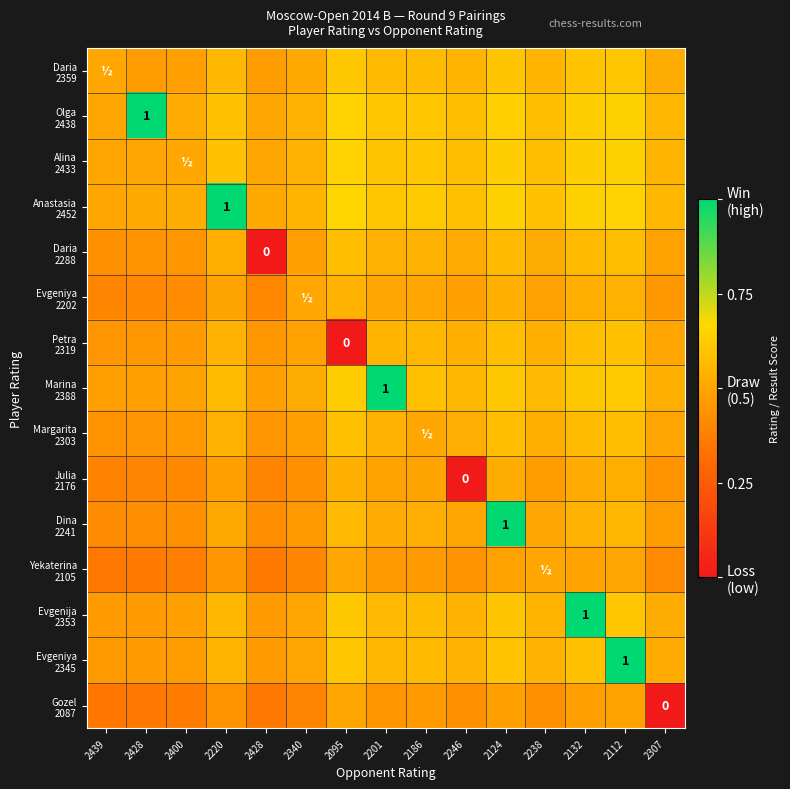

At which category is the sum across all series the highest?

2112